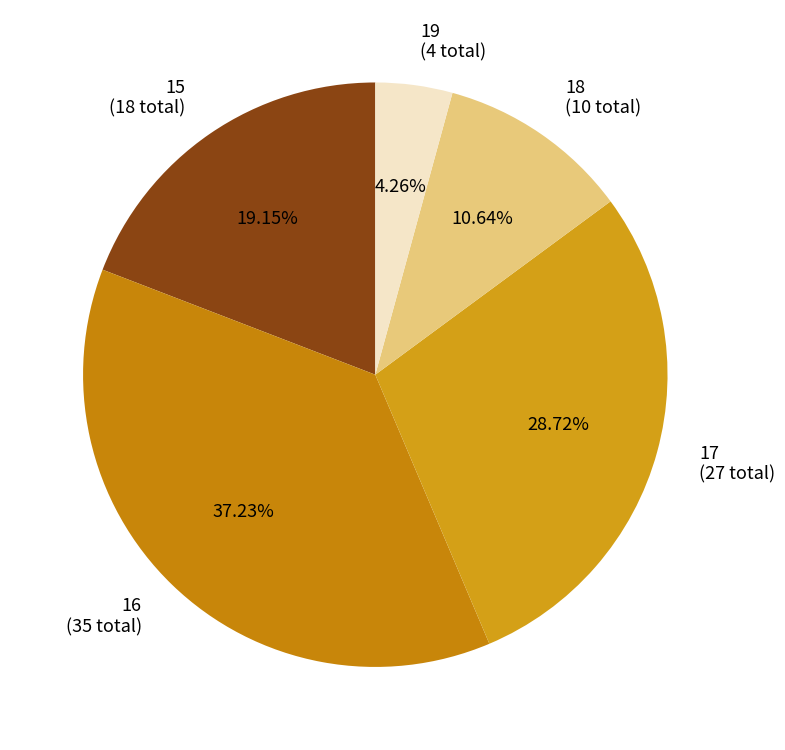

How many slices are in this pie chart?

5